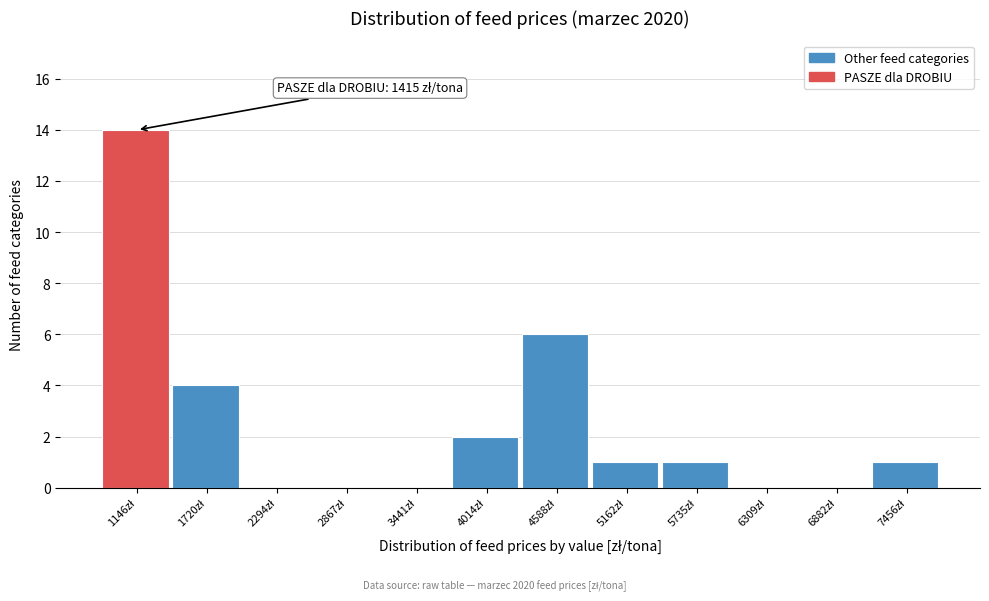

What is the greatest value displayed?

14